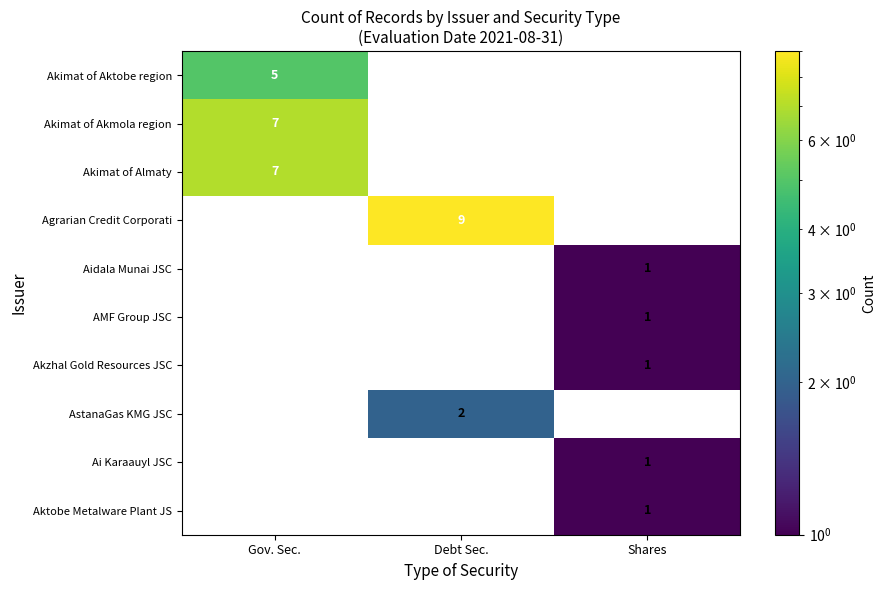

At which category does the chart reach its peak across all series?

Debt Sec.